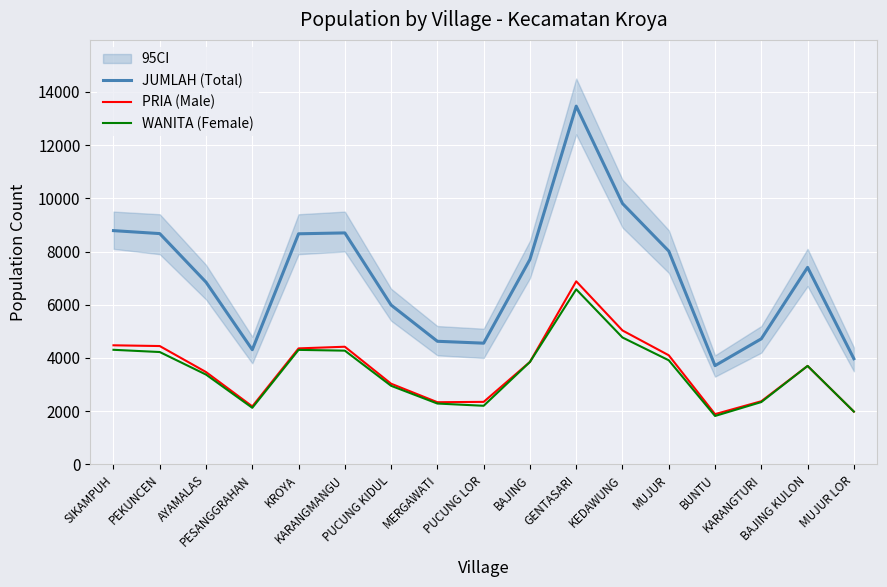

Where does the PRIA (Male) series first go above 3702?

SIKAMPUH